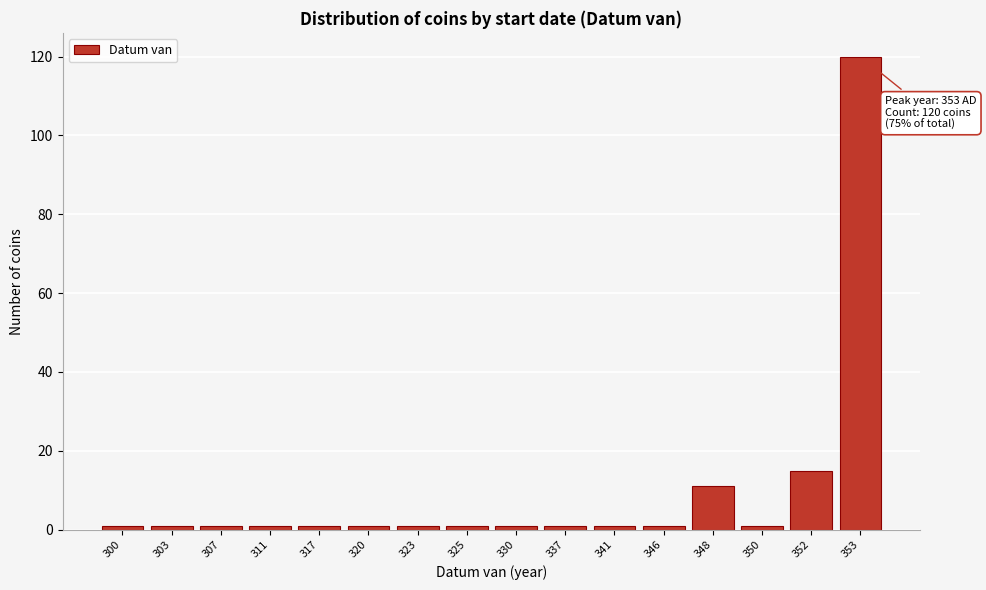

Reading left to right, transcribe all the data shown in this chart.

300=1	303=1	307=1	311=1	317=1	320=1	323=1	325=1	330=1	337=1	341=1	346=1	348=11	350=1	352=15	353=120